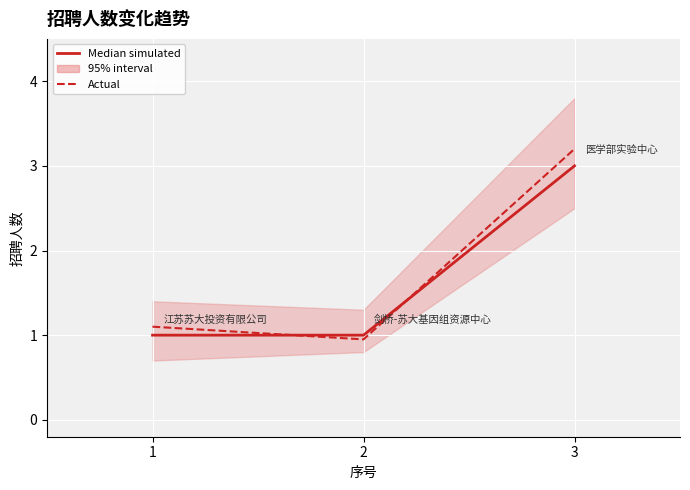

What is the sum of all Actual values?

5.2